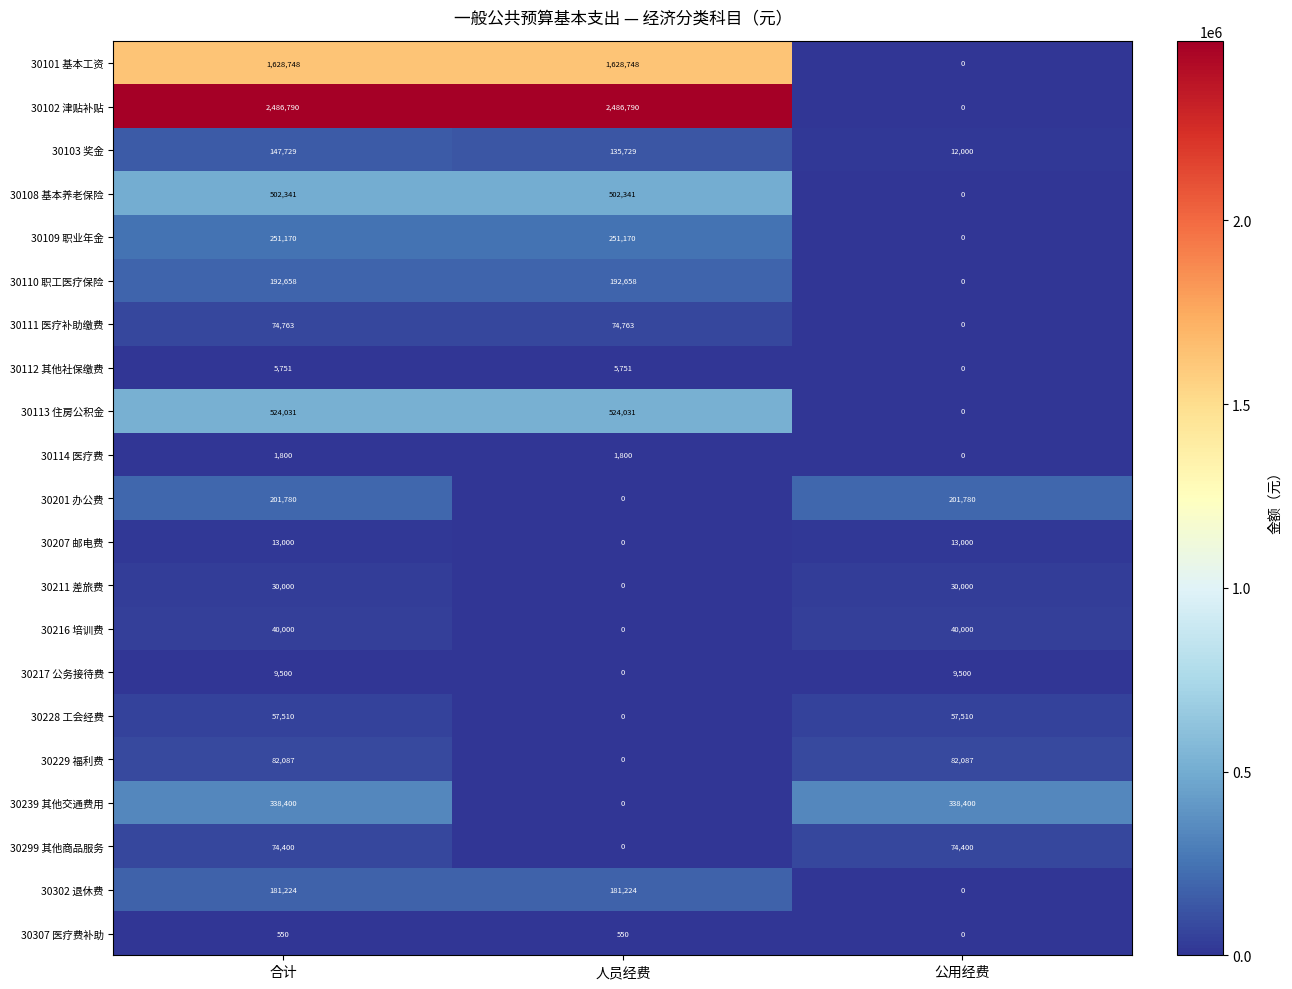

True or false: 30112 其他社保缴费 has a value of 5751 at 合计.

True